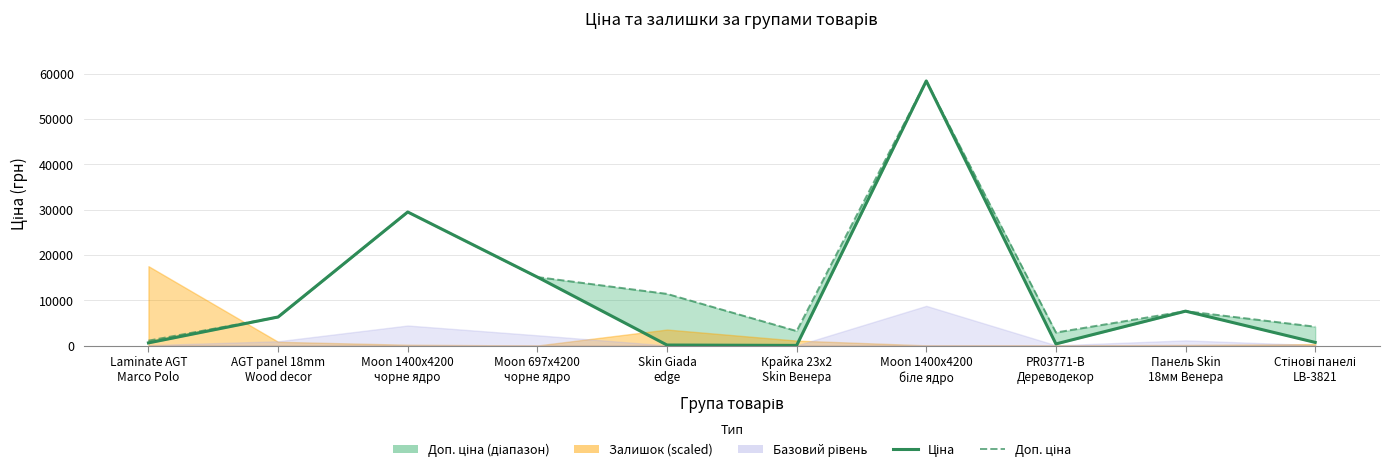

What is the difference between the Доп. ціна values at Moon 1400x4200
біле ядро and Laminate AGT
Marco Polo?

57344.9